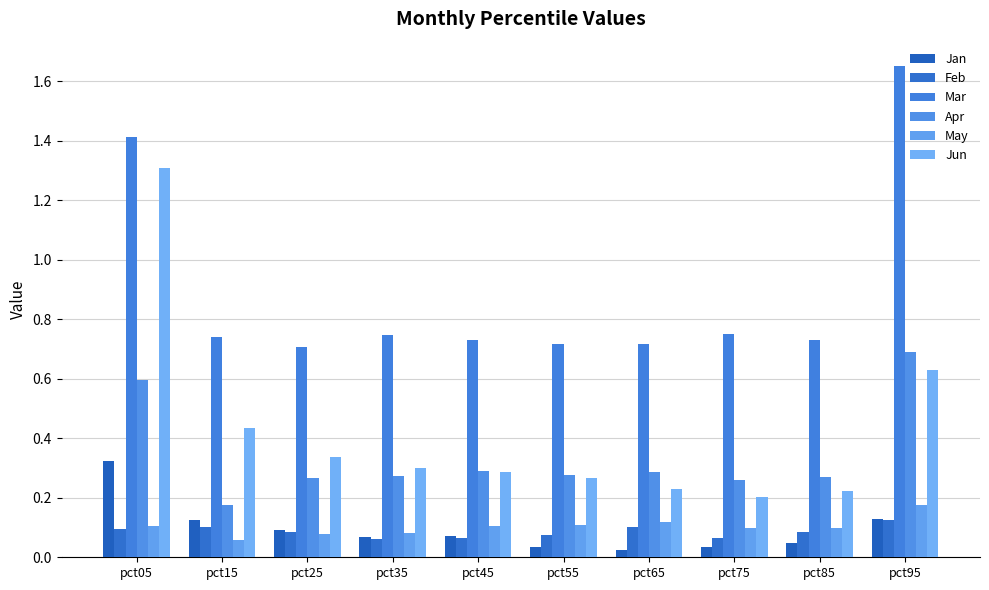

At pct25, list the series in order from largest to smallest.

Mar, Jun, Apr, Jan, Feb, May